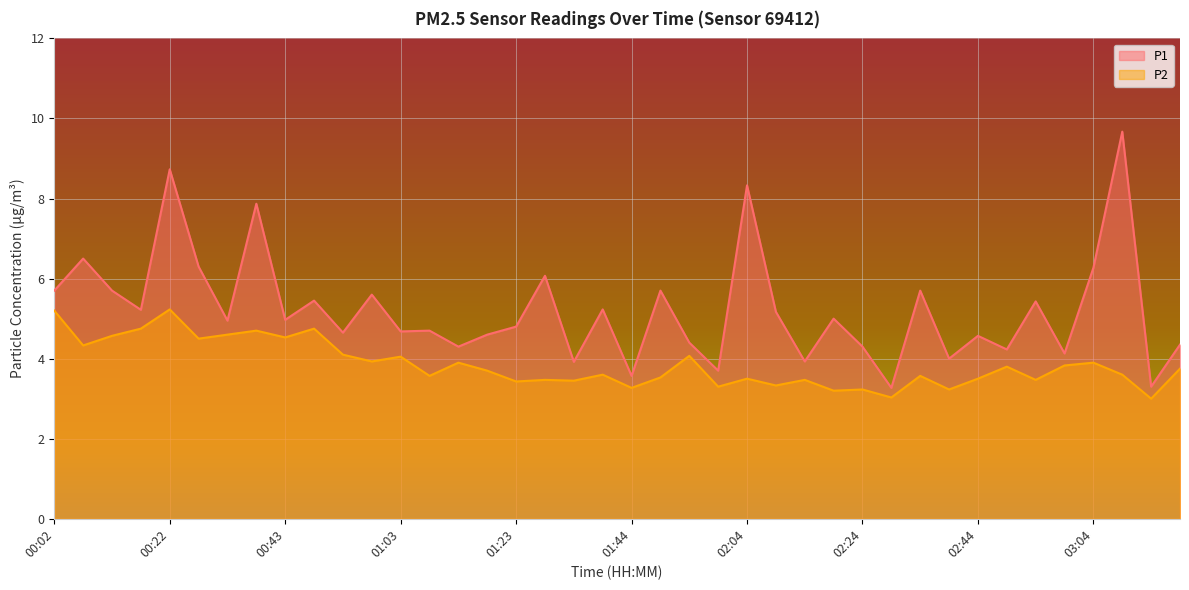

True or false: P2 has more than 0 interior local peaks.

True